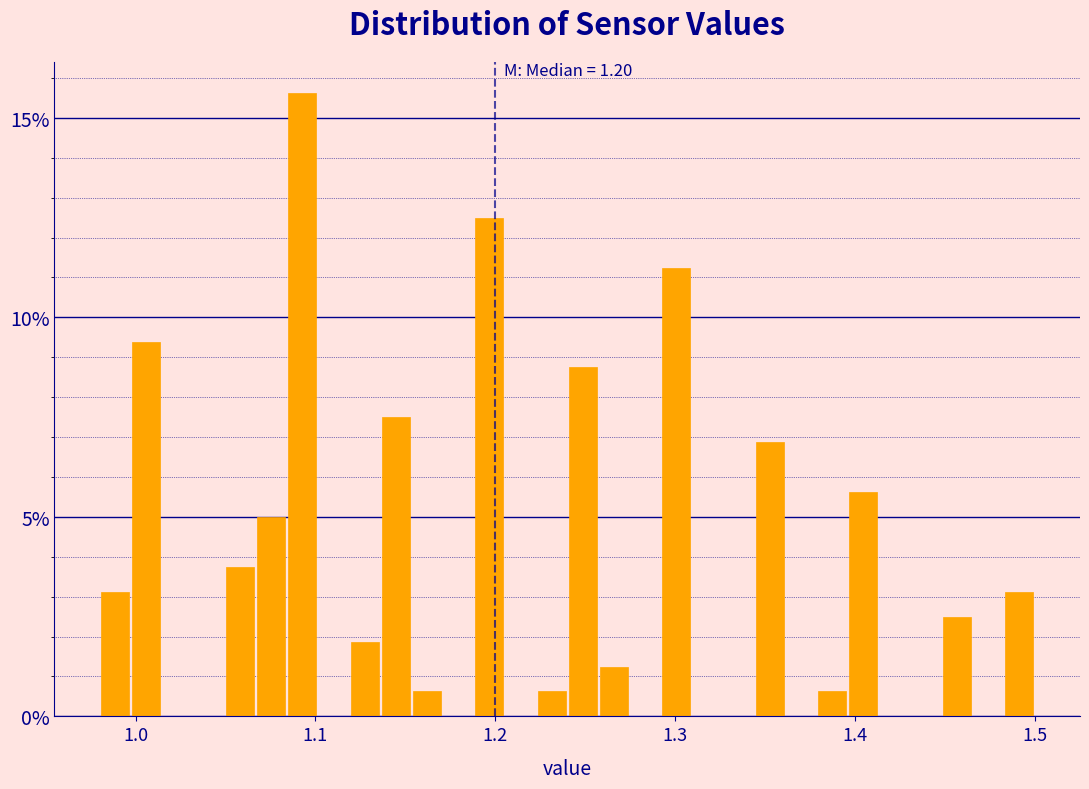

Read against the x-axis, roughly where is the centre of the tallest bar?

1.09